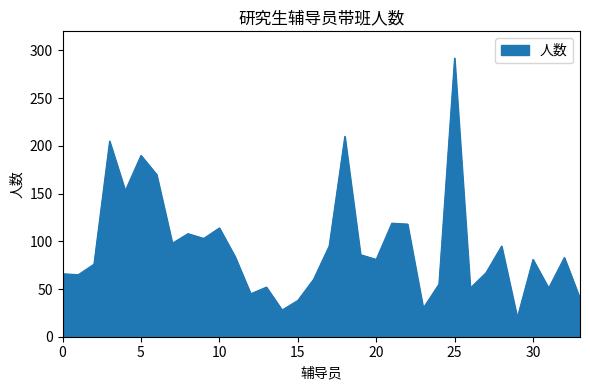

What is the maximum value shown in the chart?

292